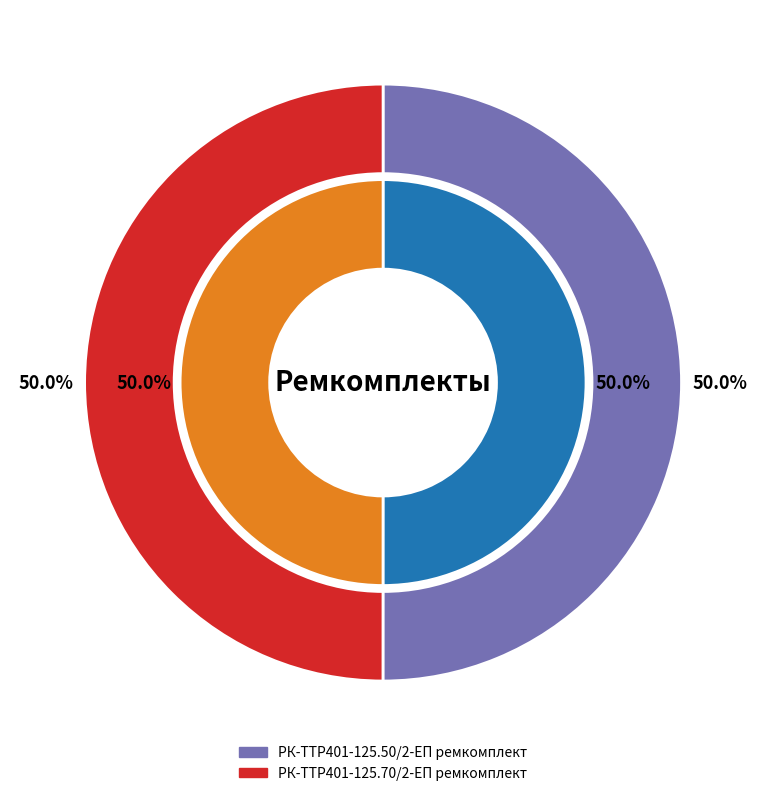

To the nearest percent, what is the average slice percentage?

50%